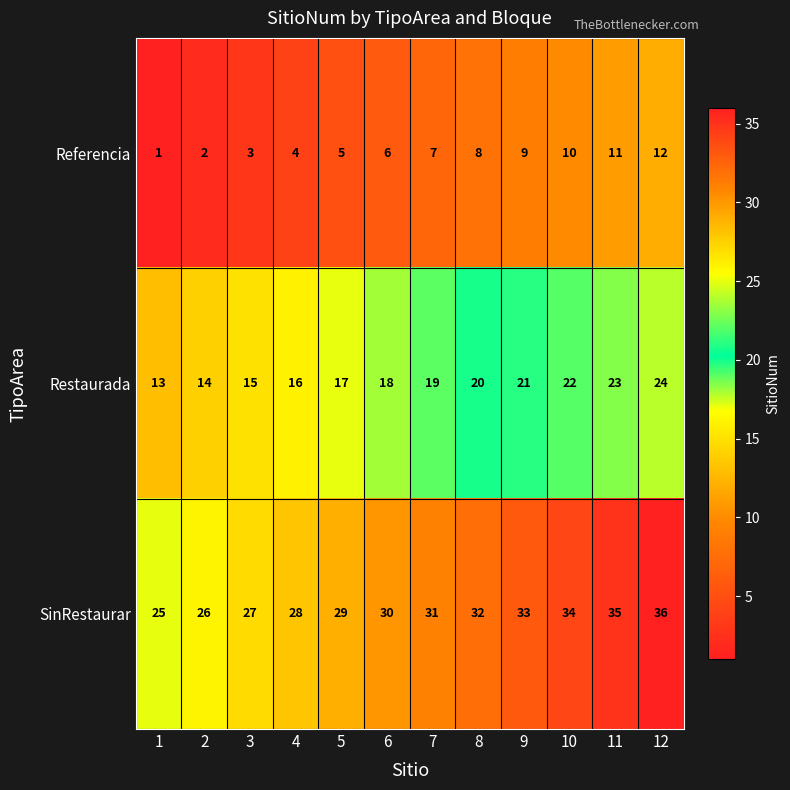

Rank the series by their average value, from lowest to highest.

Referencia, Restaurada, SinRestaurar